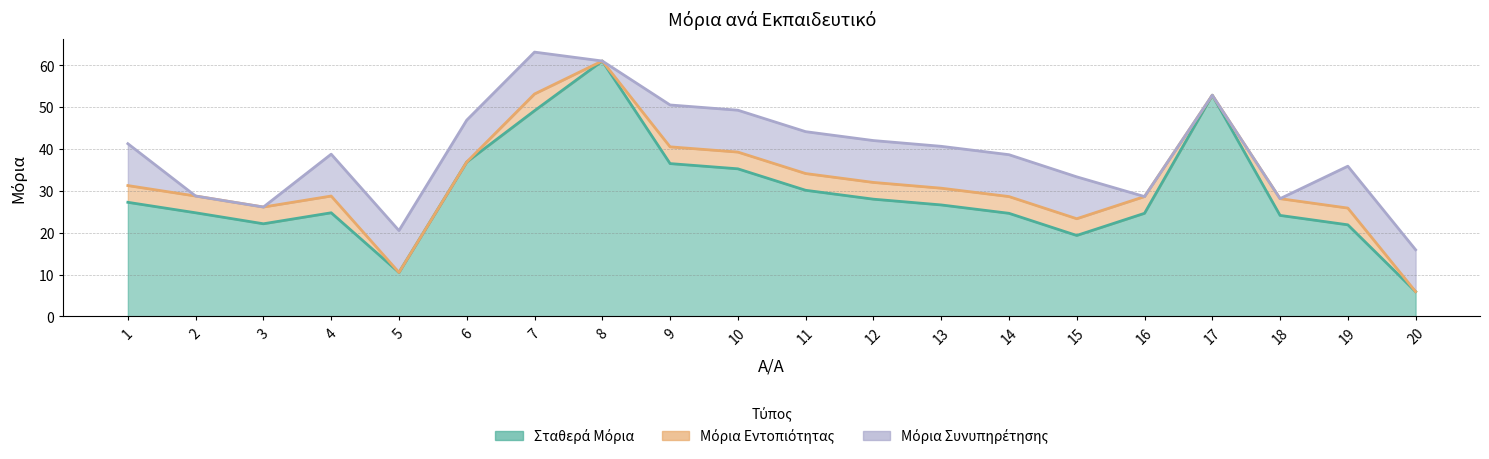

True or false: Μόρια Εντοπιότητας and Μόρια Συνυπηρέτησης intersect in this chart.

True